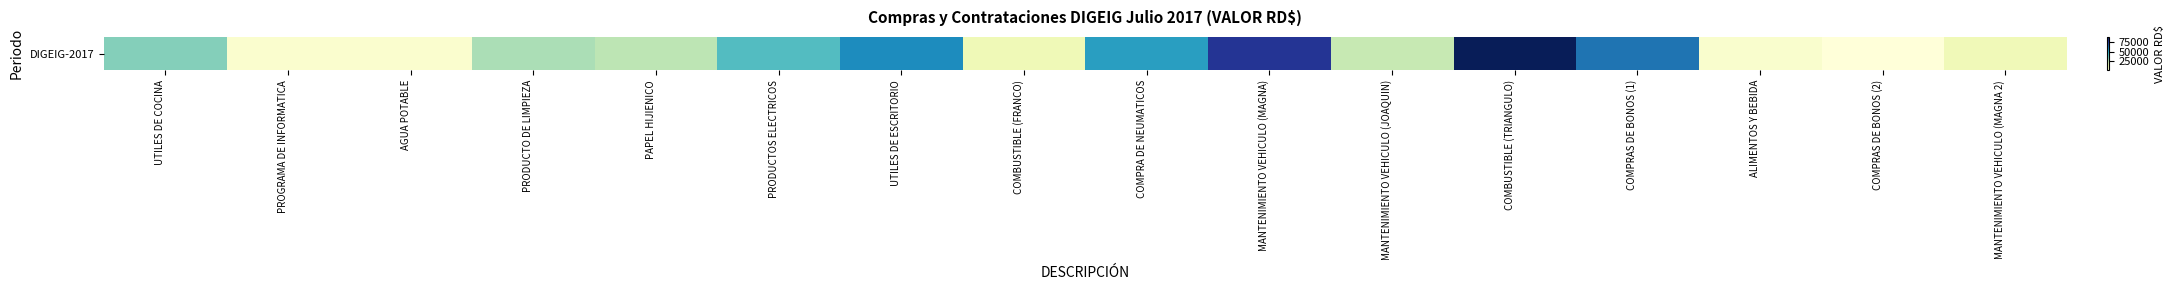

What is the greatest value displayed?

89450.0